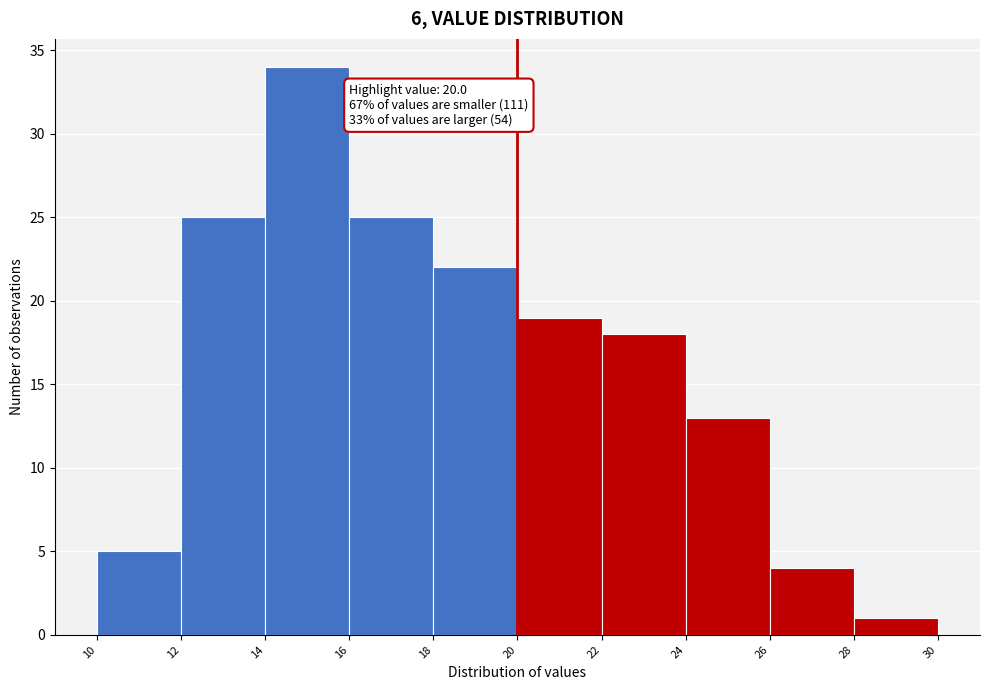

Which range on the x-axis has the tallest bar?

14 to 16